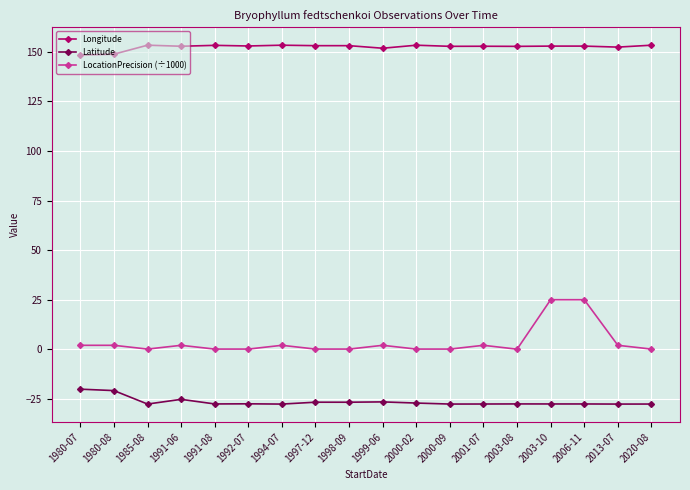

What is the label of the 10th point from the left?

1999-06